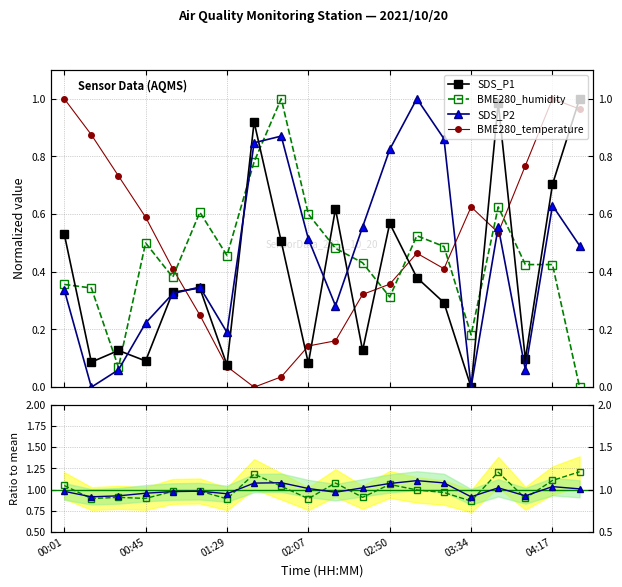

The value of BME280_humidity at 02:07 is 1.0. True or false?

False